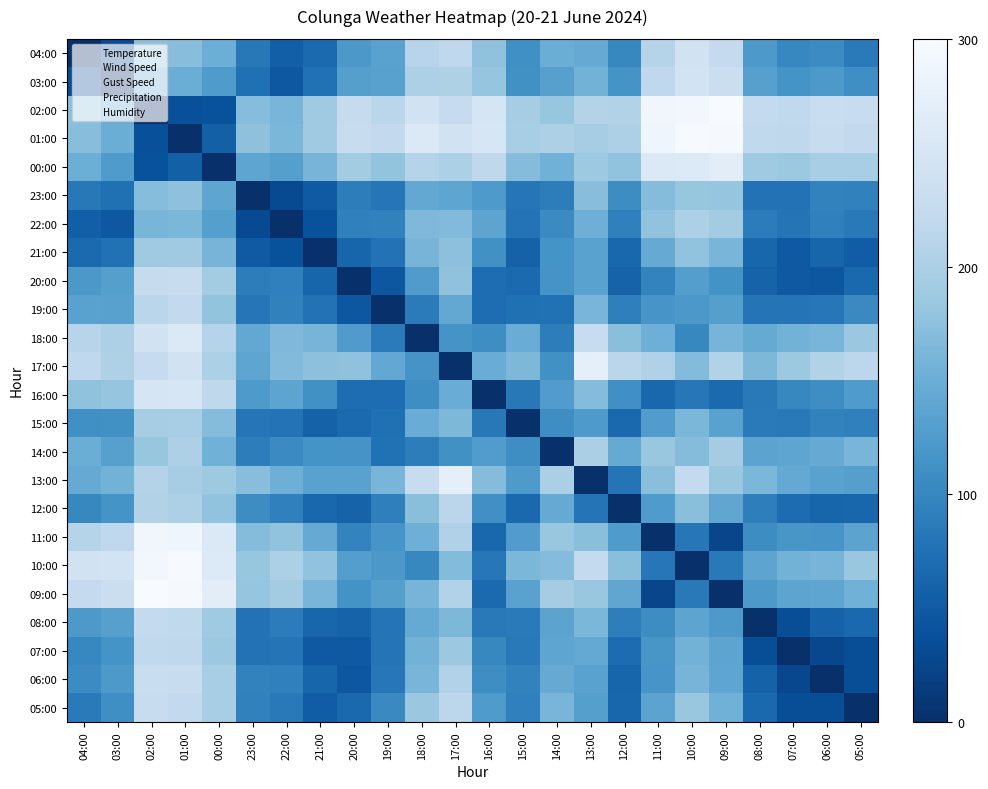

List the series in order of their peak value, highest first.

02:00, 09:00, 01:00, 10:00, 11:00, 17:00, 13:00, 00:00, 18:00, 16:00, 03:00, 04:00, 06:00, 20:00, 05:00, 08:00, 19:00, 07:00, 12:00, 14:00, 22:00, 15:00, 21:00, 23:00